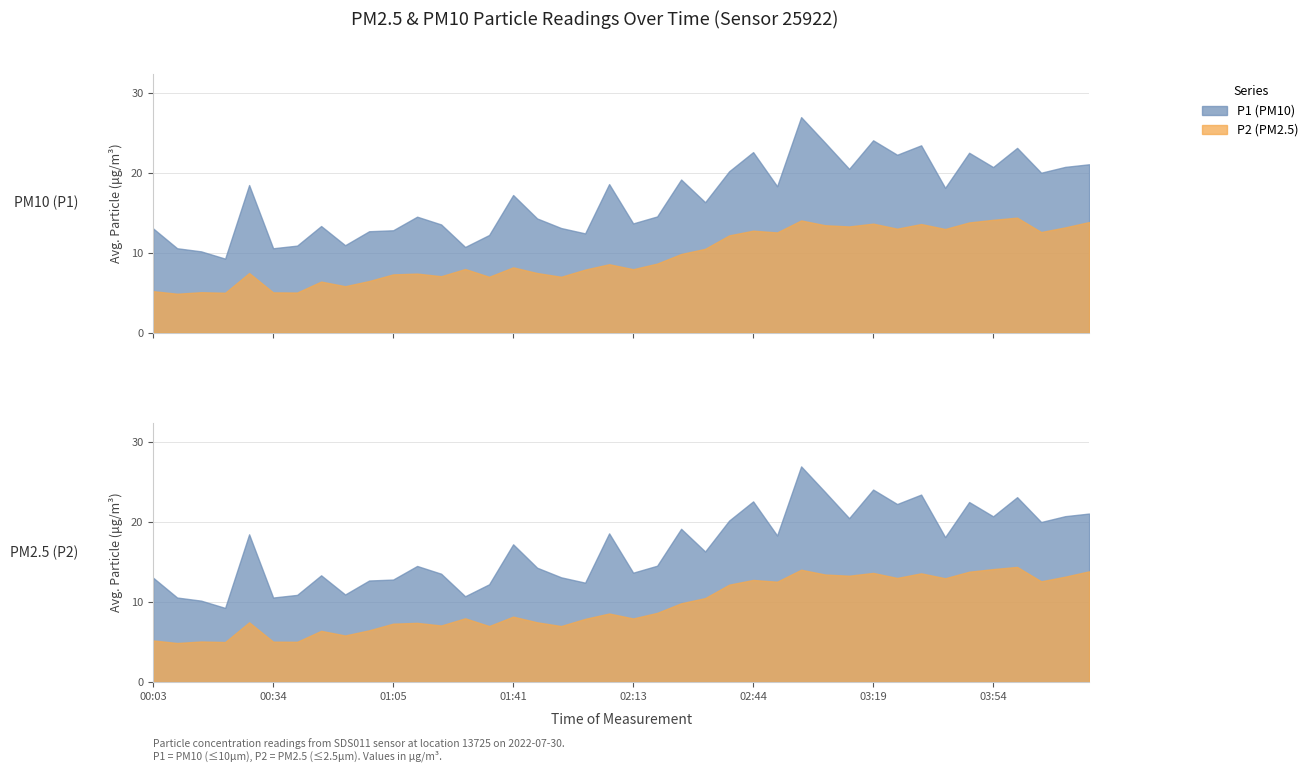

What is the difference between the highest and lowest values at 03:29?

9.2